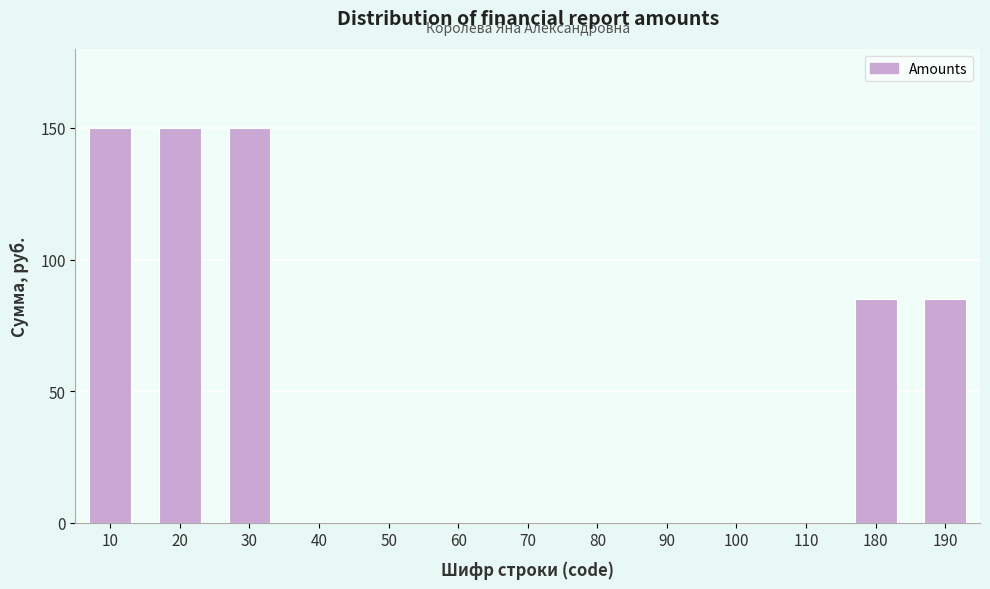

Reading left to right, what are all the values shown in this chart?

10=150	20=150	30=150	40=0	50=0	60=0	70=0	80=0	90=0	100=0	110=0	180=85	190=85